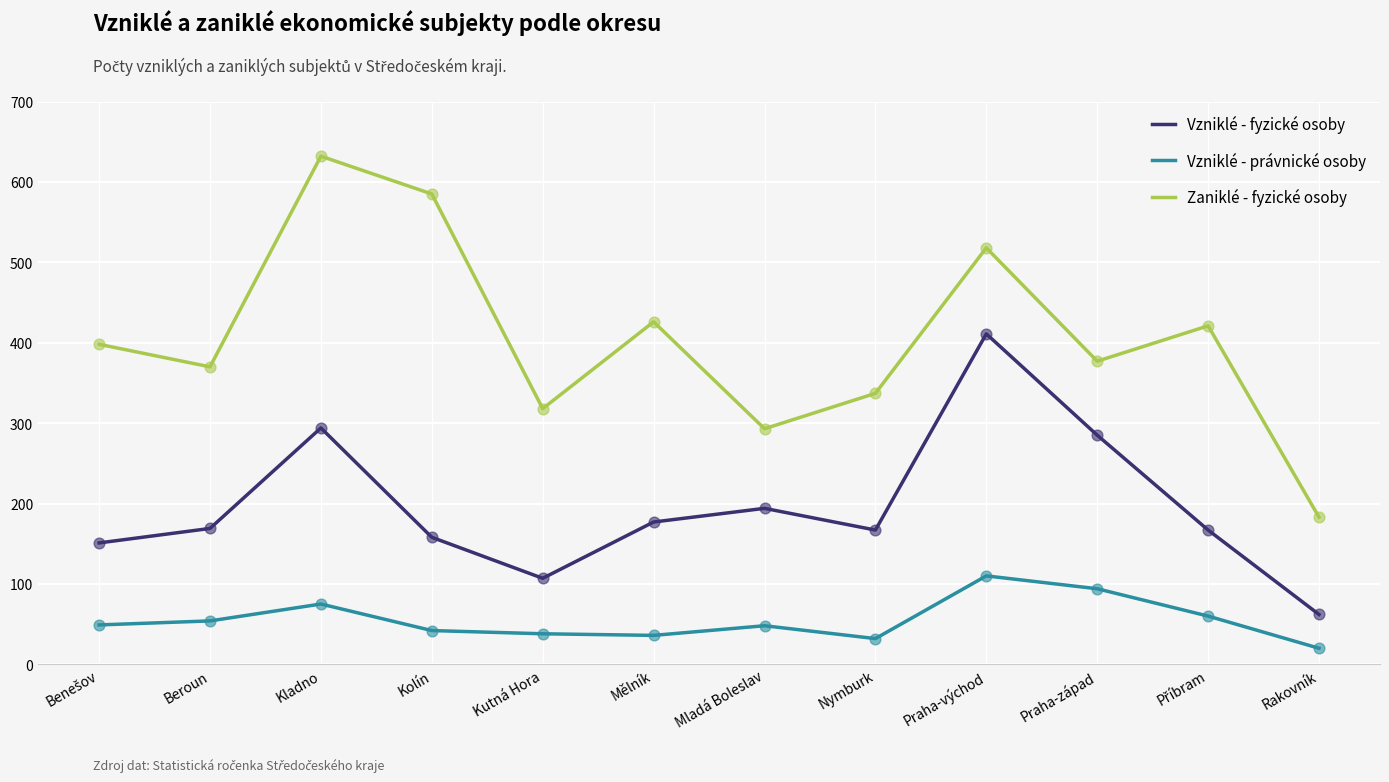

Is the value of Vzniklé - fyzické osoby at Kolín greater than the value of Vzniklé - právnické osoby at Rakovník?

Yes